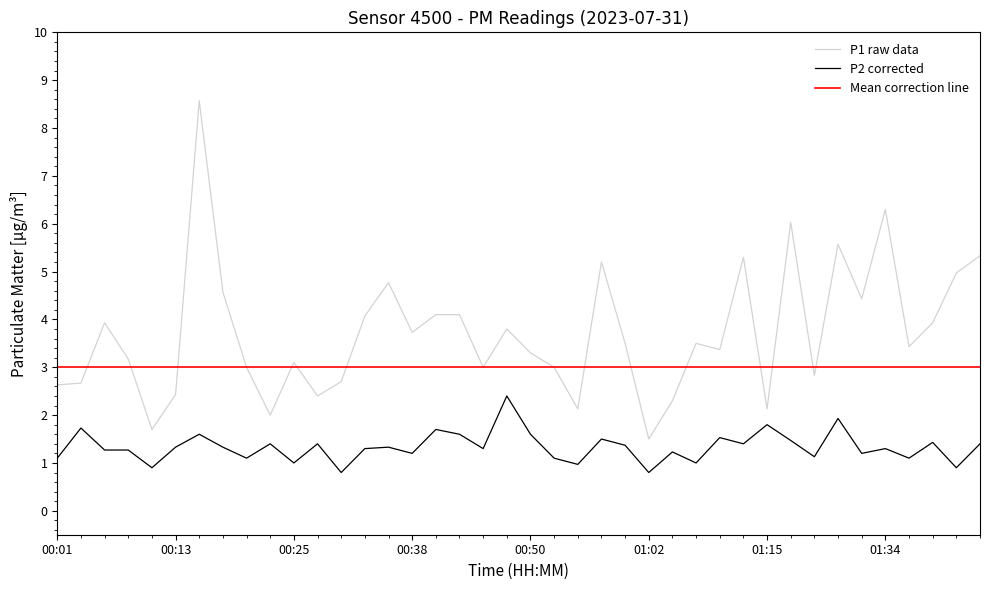

At which label does P2 (corrected) reach its peak?

00:48